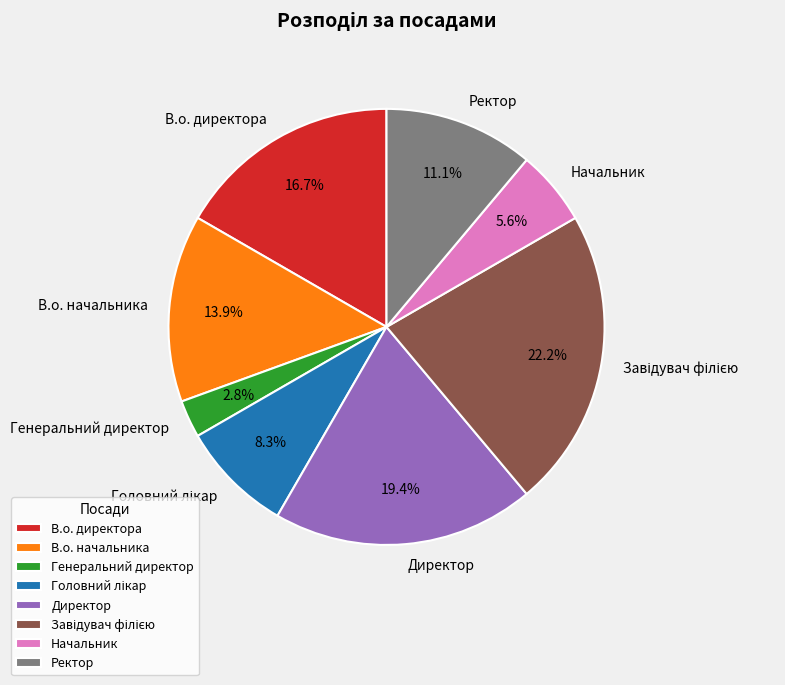

Is the sum of Директор and В.о. директора greater than half?

No